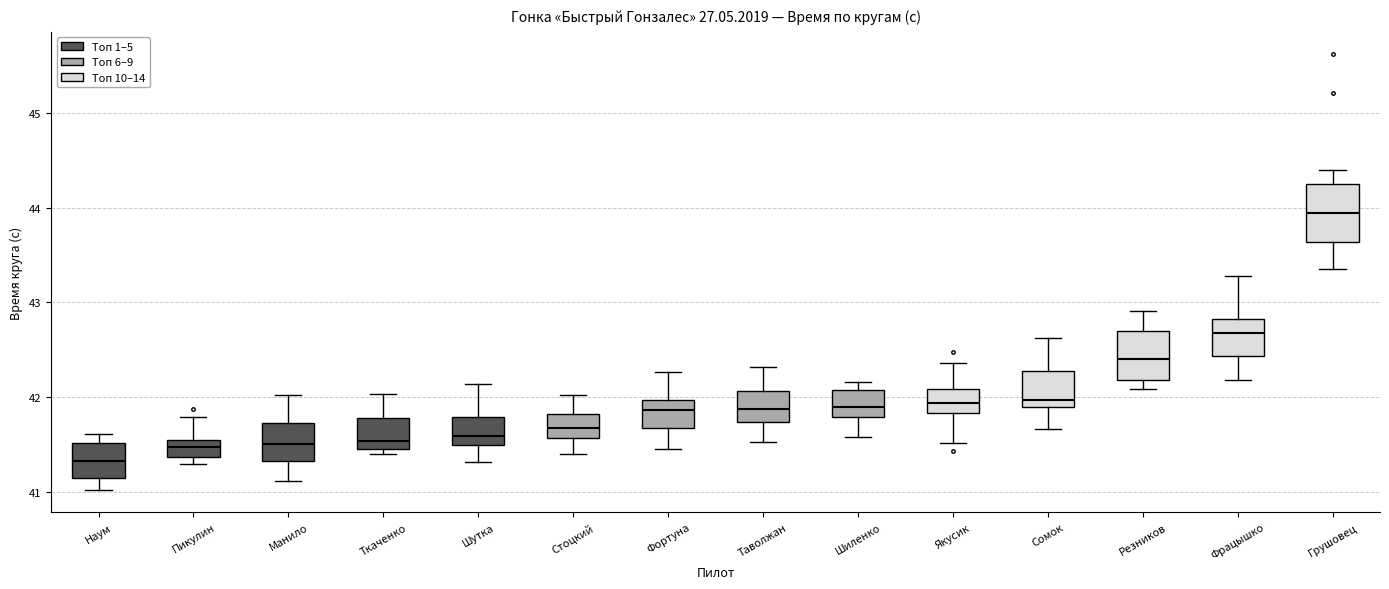

Reading left to right, transcribe this box plot: for each box, give where its median line is, the range the box spans, and where its two whiskers end, as read against the y-axis. The values are not printed on the chart, so give them approximately, as read against the axis.

Наум: median 41.3, box 41.2 to 41.5, whiskers 41.0 to 41.6
Пикулин: median 41.5, box 41.4 to 41.6, whiskers 41.3 to 41.8
Манило: median 41.5, box 41.3 to 41.7, whiskers 41.1 to 42.0
Ткаченко: median 41.5 (just above the box's lower edge), box 41.5 to 41.8, whiskers 41.4 to 42.0
Шутка: median 41.6, box 41.5 to 41.8, whiskers 41.3 to 42.1
Стоцкий: median 41.7, box 41.6 to 41.8, whiskers 41.4 to 42.0
Фортуна: median 41.9, box 41.7 to 42.0, whiskers 41.5 to 42.3
Таволжан: median 41.9, box 41.7 to 42.1, whiskers 41.5 to 42.3
Шиленко: median 41.9, box 41.8 to 42.1, whiskers 41.6 to 42.2
Якусик: median 41.9, box 41.8 to 42.1, whiskers 41.5 to 42.4
Сомок: median 42.0, box 41.9 to 42.3, whiskers 41.7 to 42.6
Резников: median 42.4, box 42.2 to 42.7, whiskers 42.1 to 42.9
Фрацышко: median 42.7, box 42.4 to 42.8, whiskers 42.2 to 43.3
Грушовец: median 43.9, box 43.6 to 44.2, whiskers 43.4 to 44.4